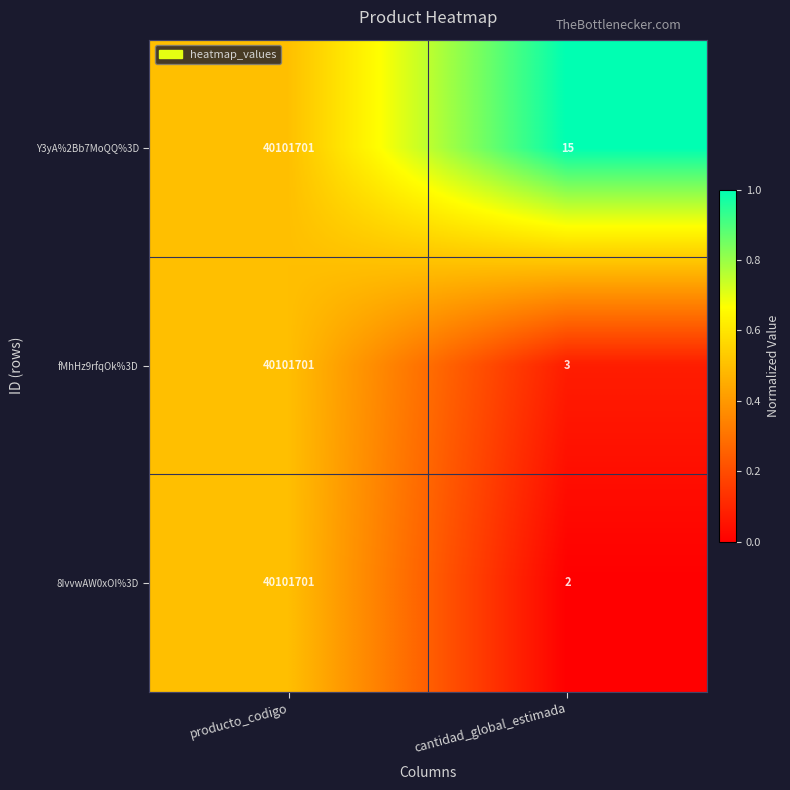

True or false: Y3yA%2Bb7MoQQ%3D has a value of 15 at cantidad_global_estimada.

True